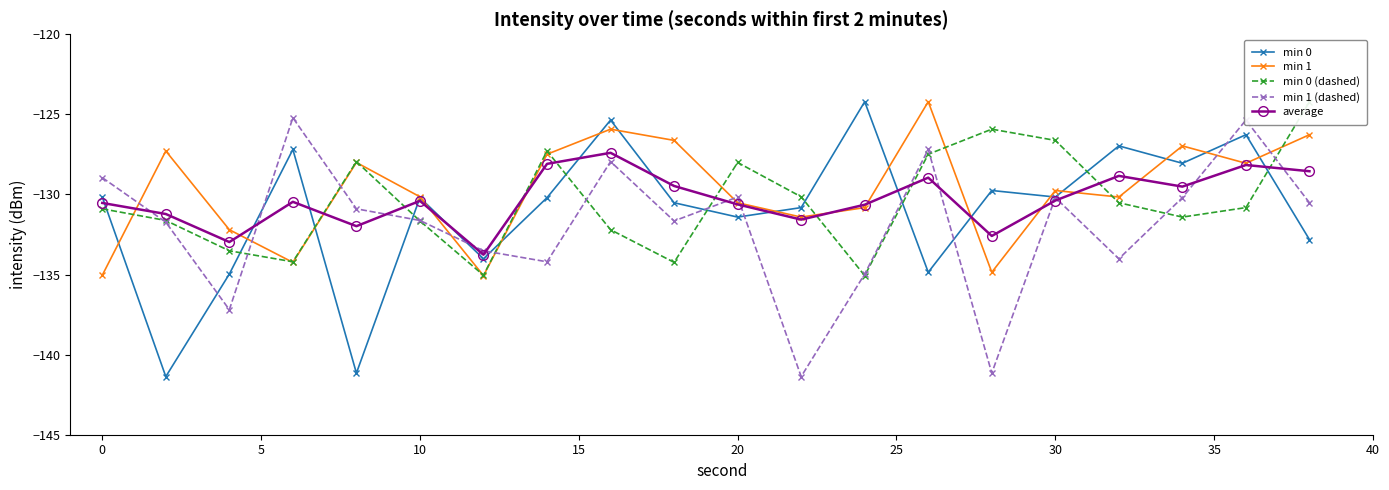

What is the minimum value for min 0?

-141.4